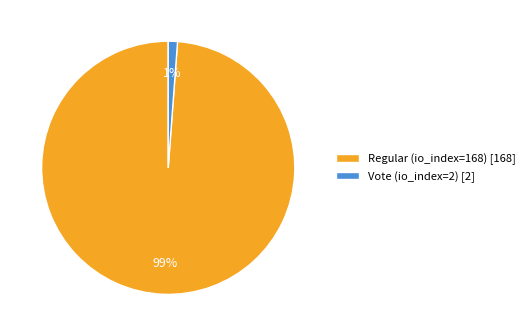

Count the number of slices in the pie.

2